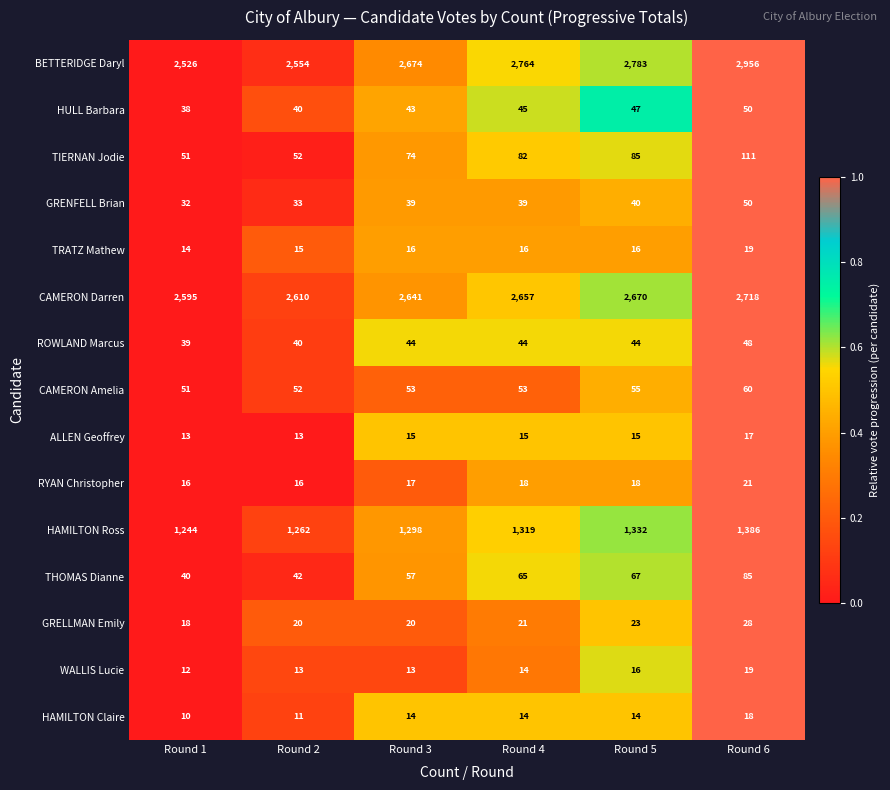

The value of HULL Barbara at Round 5 is 47. True or false?

True